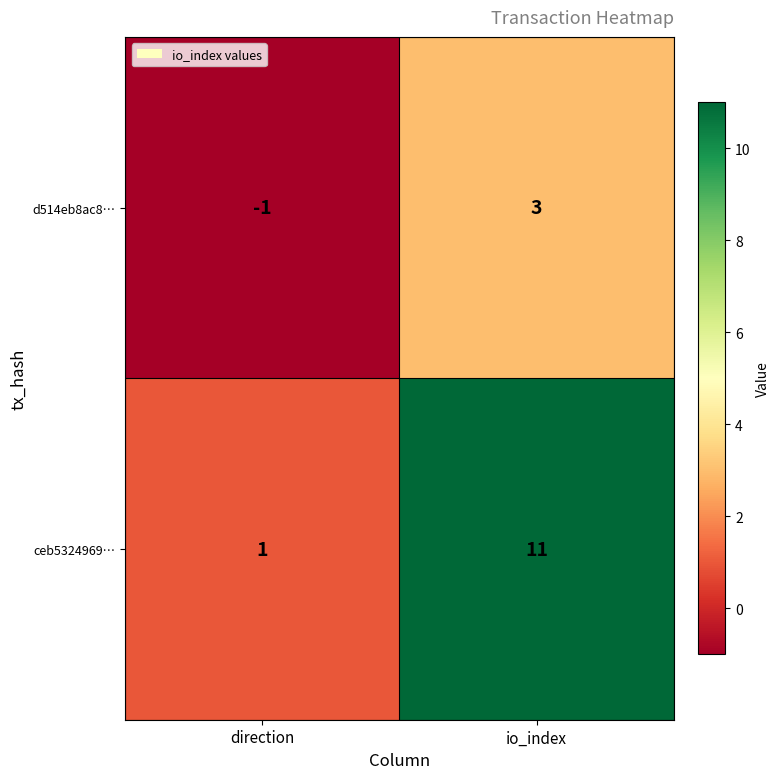

What is the sum of all ceb5324969… values?

12